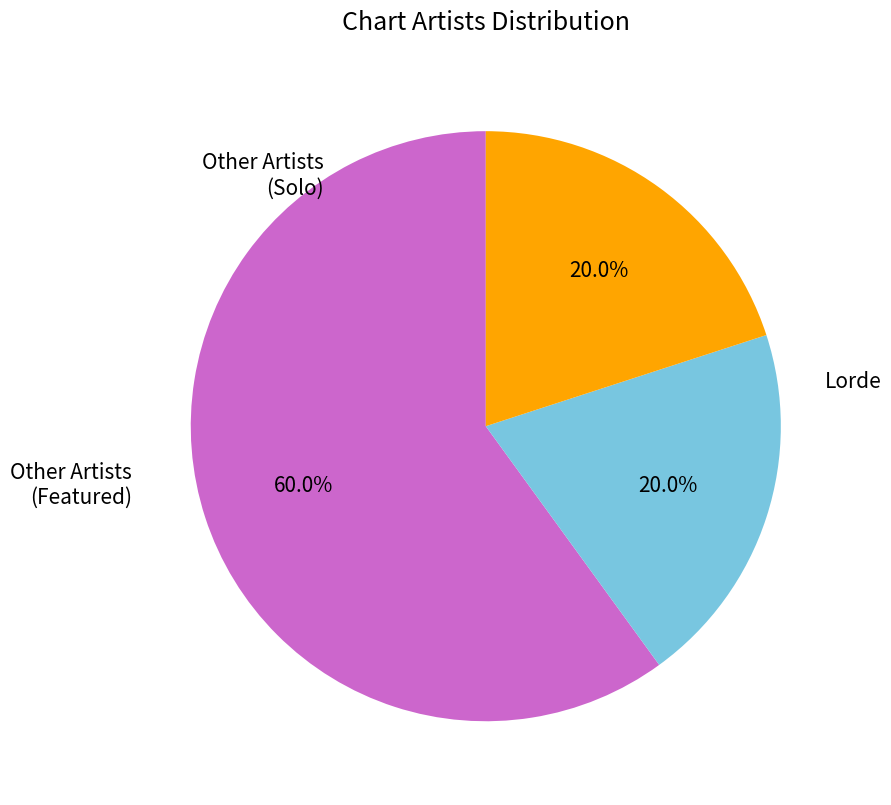

Is there a majority slice in this chart?

Yes